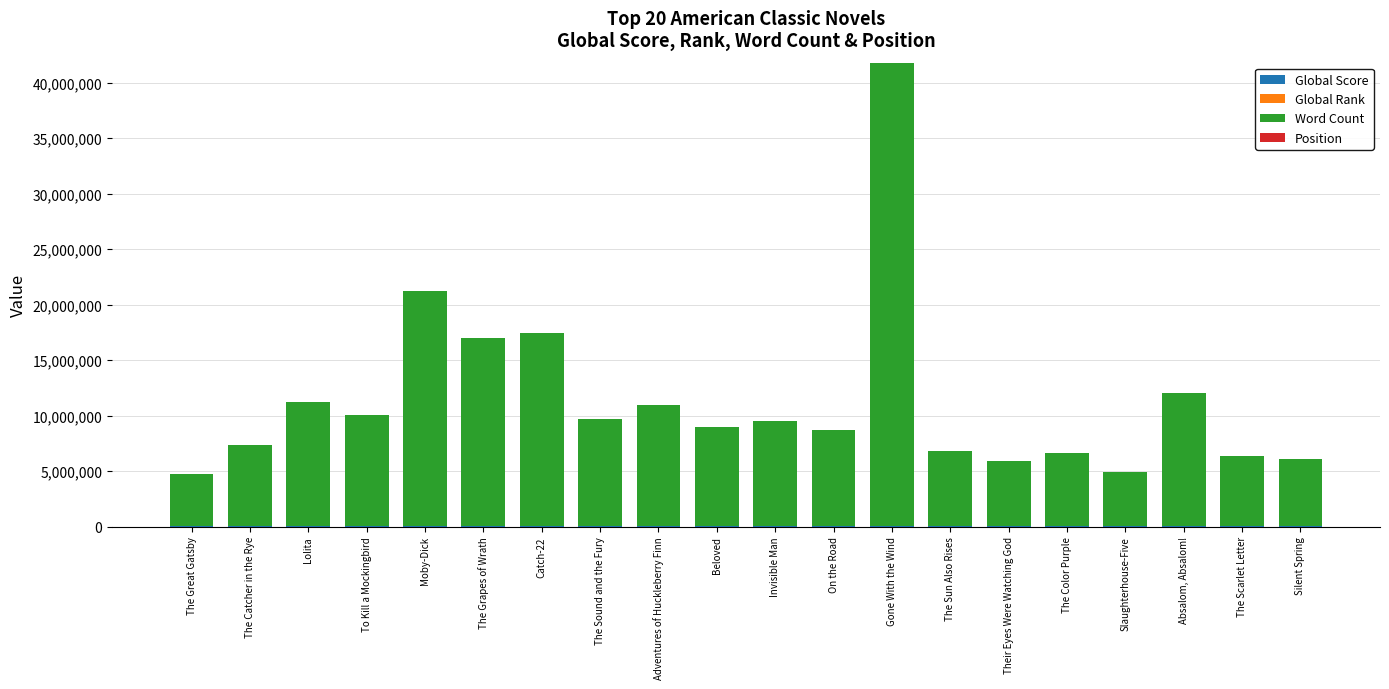

At which category is the sum across all series the highest?

Gone With the Wind